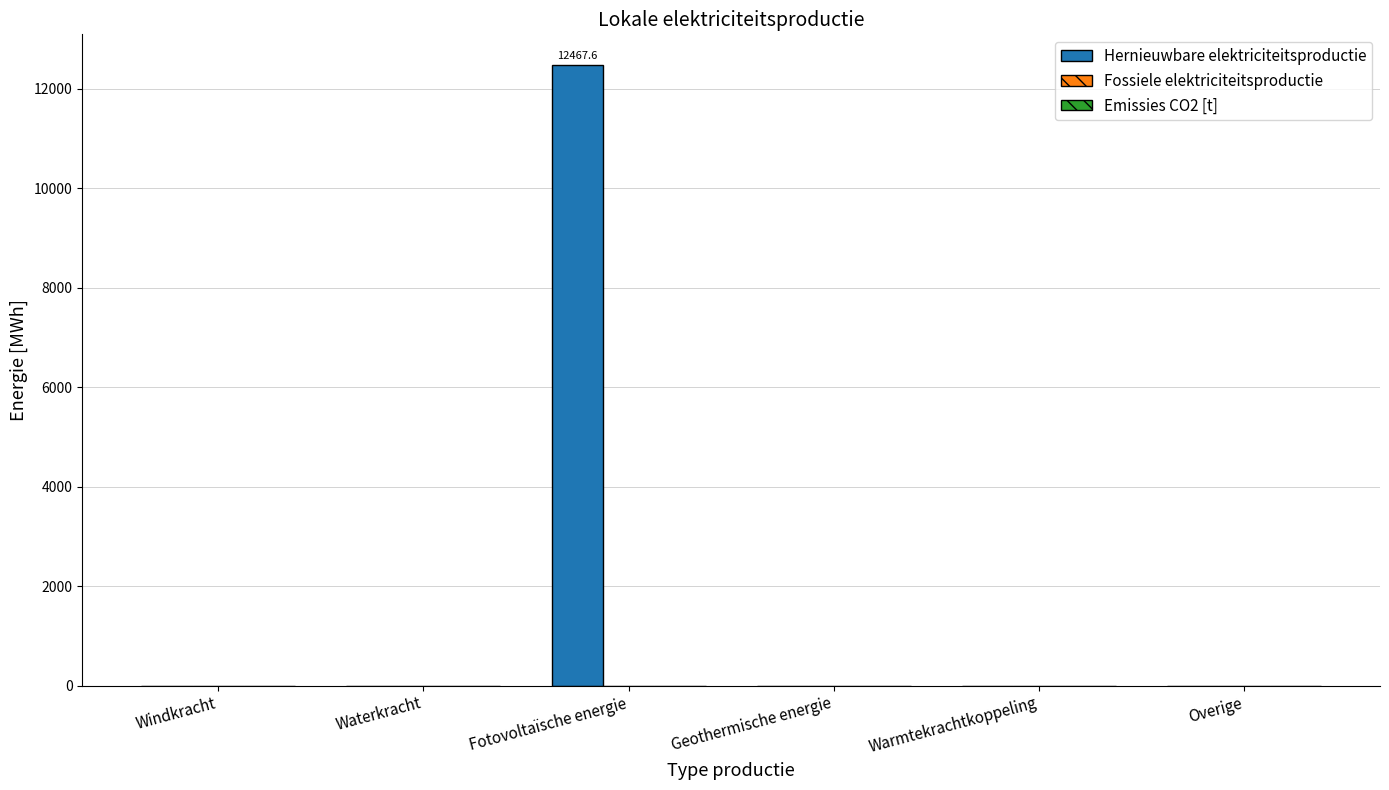

Reading right to left, list all the values displayed in this chart.

Overige=0.0	Warmtekrachtkoppeling=0.0	Geothermische energie=0.0	Fotovoltaïsche energie=12467.6	Waterkracht=0.0	Windkracht=0.0